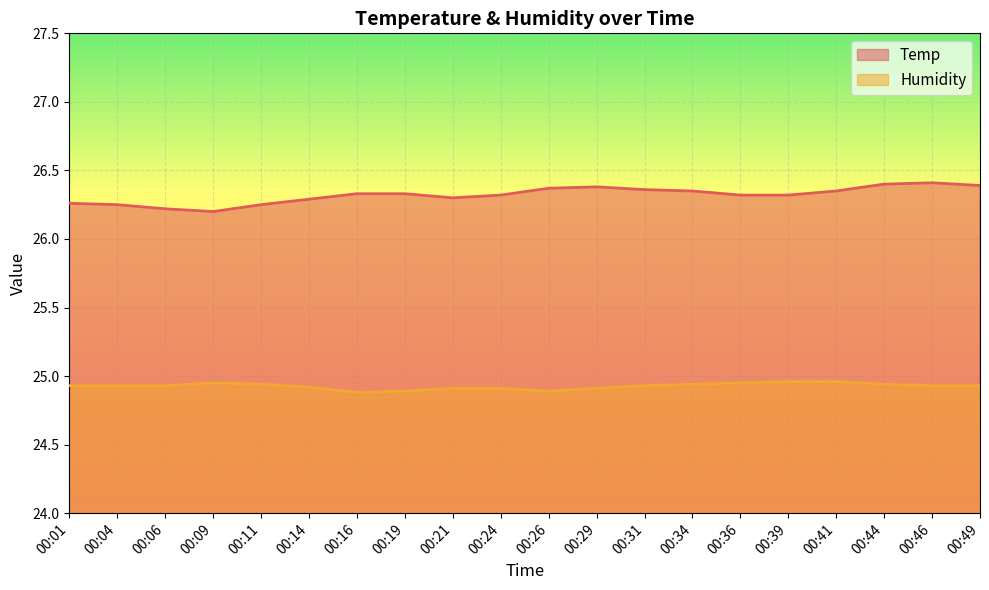

What is the total value across all series at 00:11?

51.2